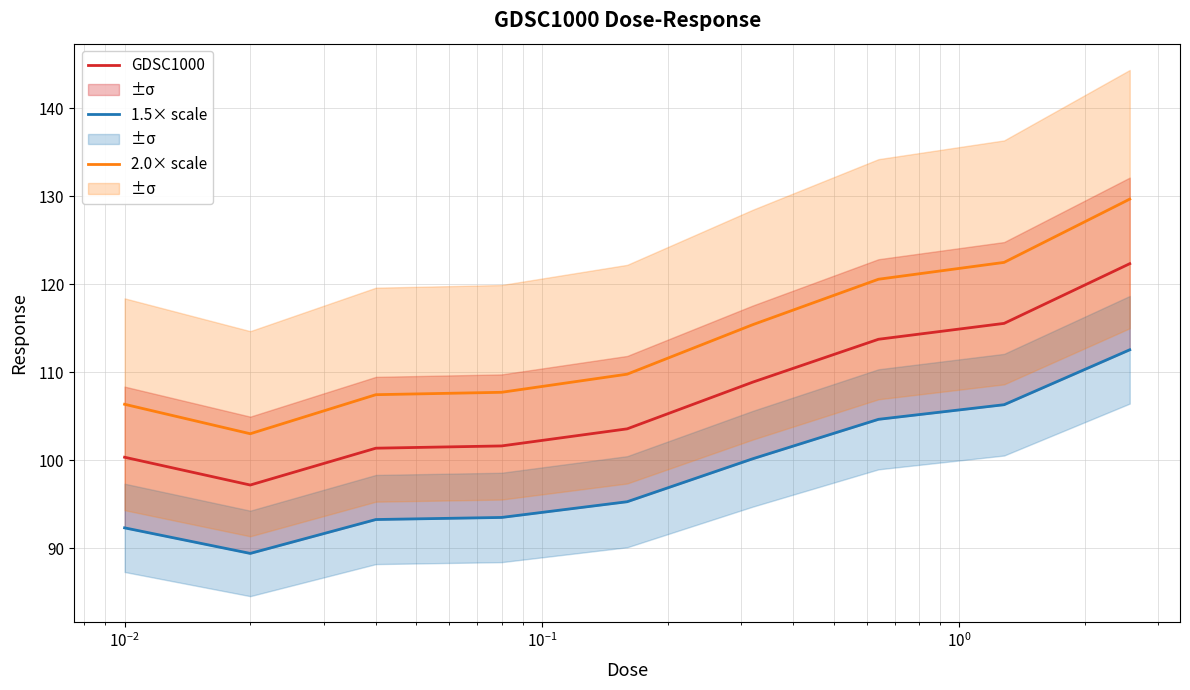

True or false: GDSC1000 and 2.0× scale intersect in this chart.

False